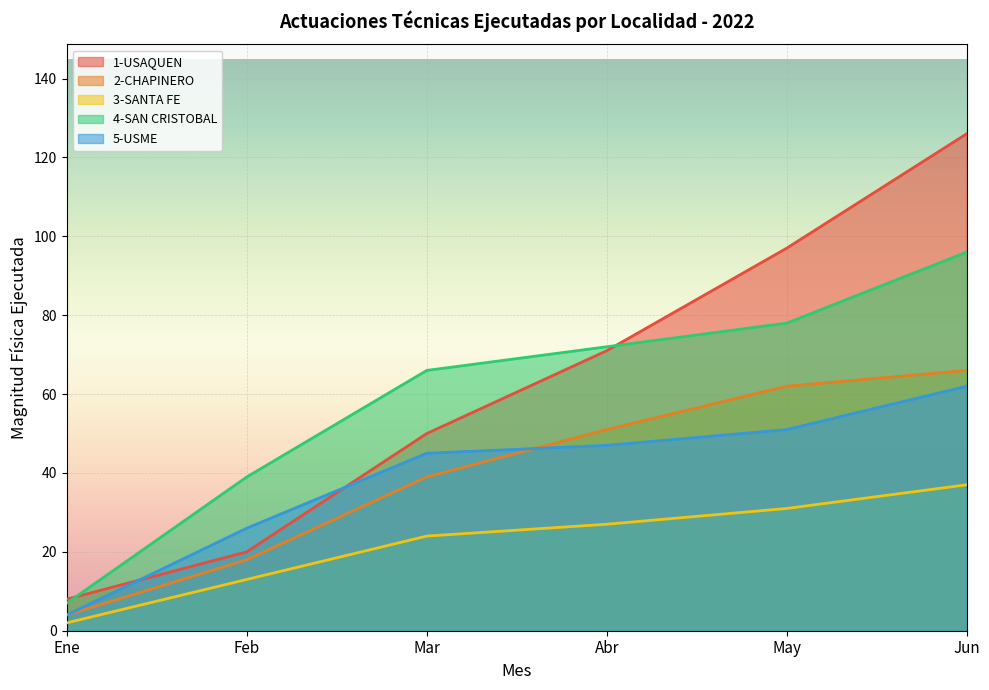

Which series has the widest spread of values?

1-USAQUEN